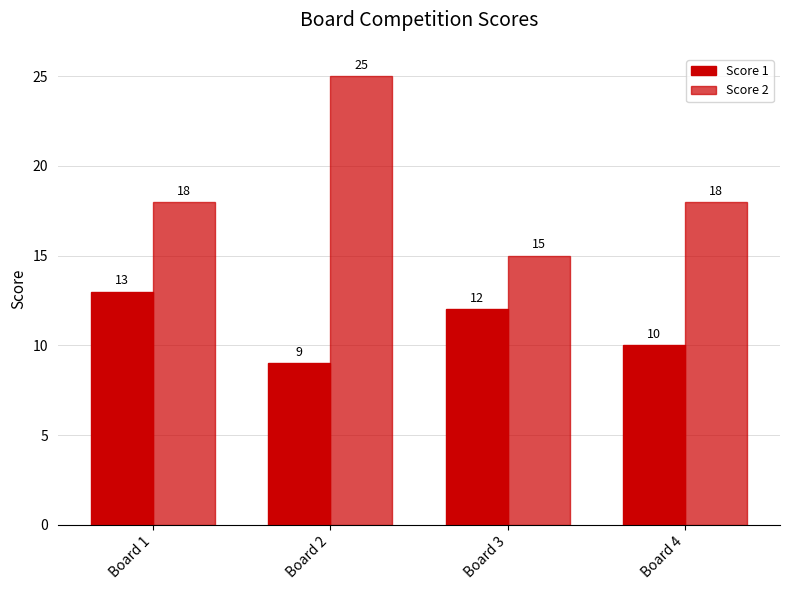

At which label is Score 1 closest to 11?

Board 3